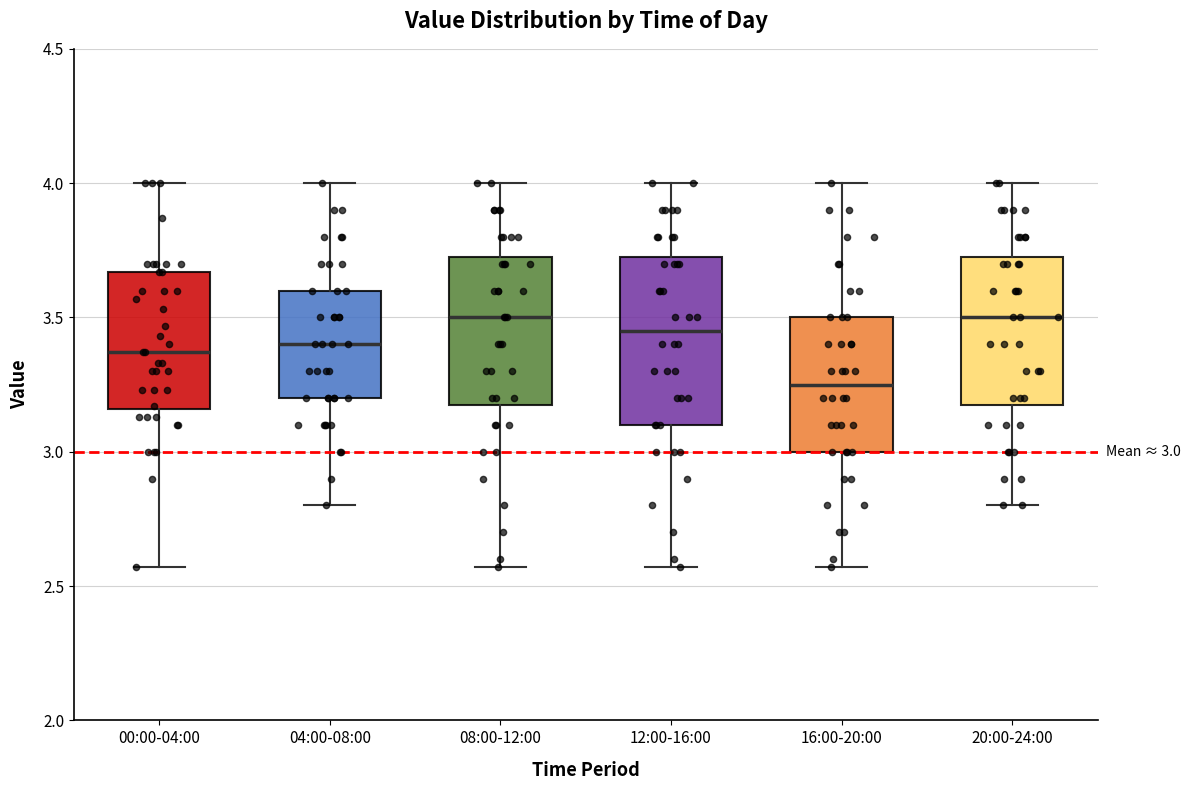

Comparing the boxes themselves (not the whiskers), which one is the tallest?

12:00-16:00